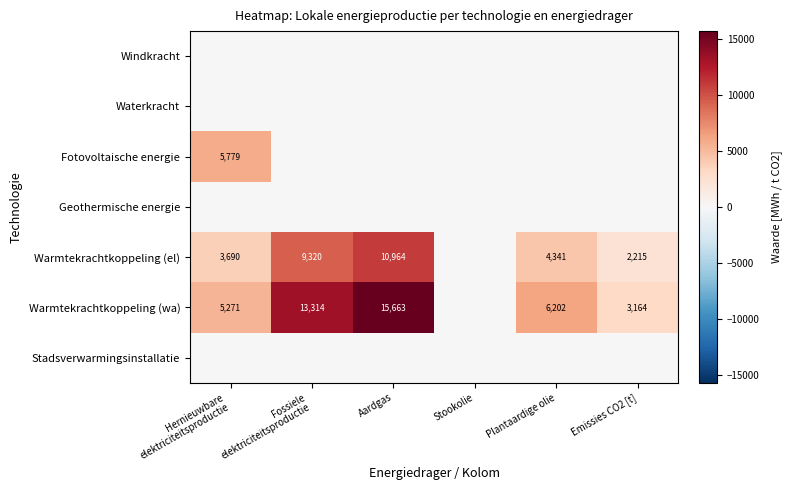

True or false: Warmtekrachtkoppeling (wa) has a value of 5996 at Aardgas.

False